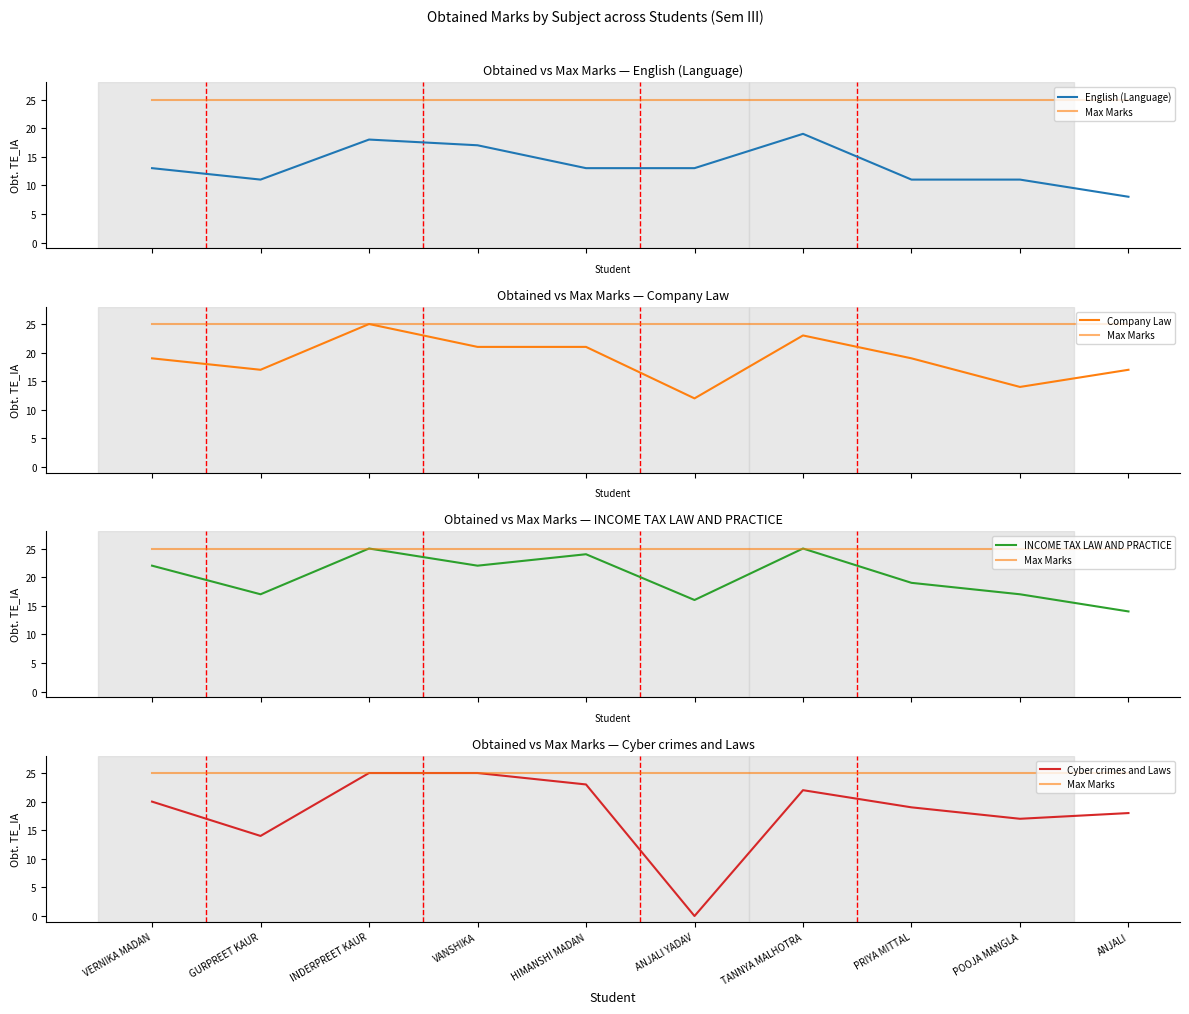

What is the difference between the highest and lowest values at ANJALI YADAV?

25